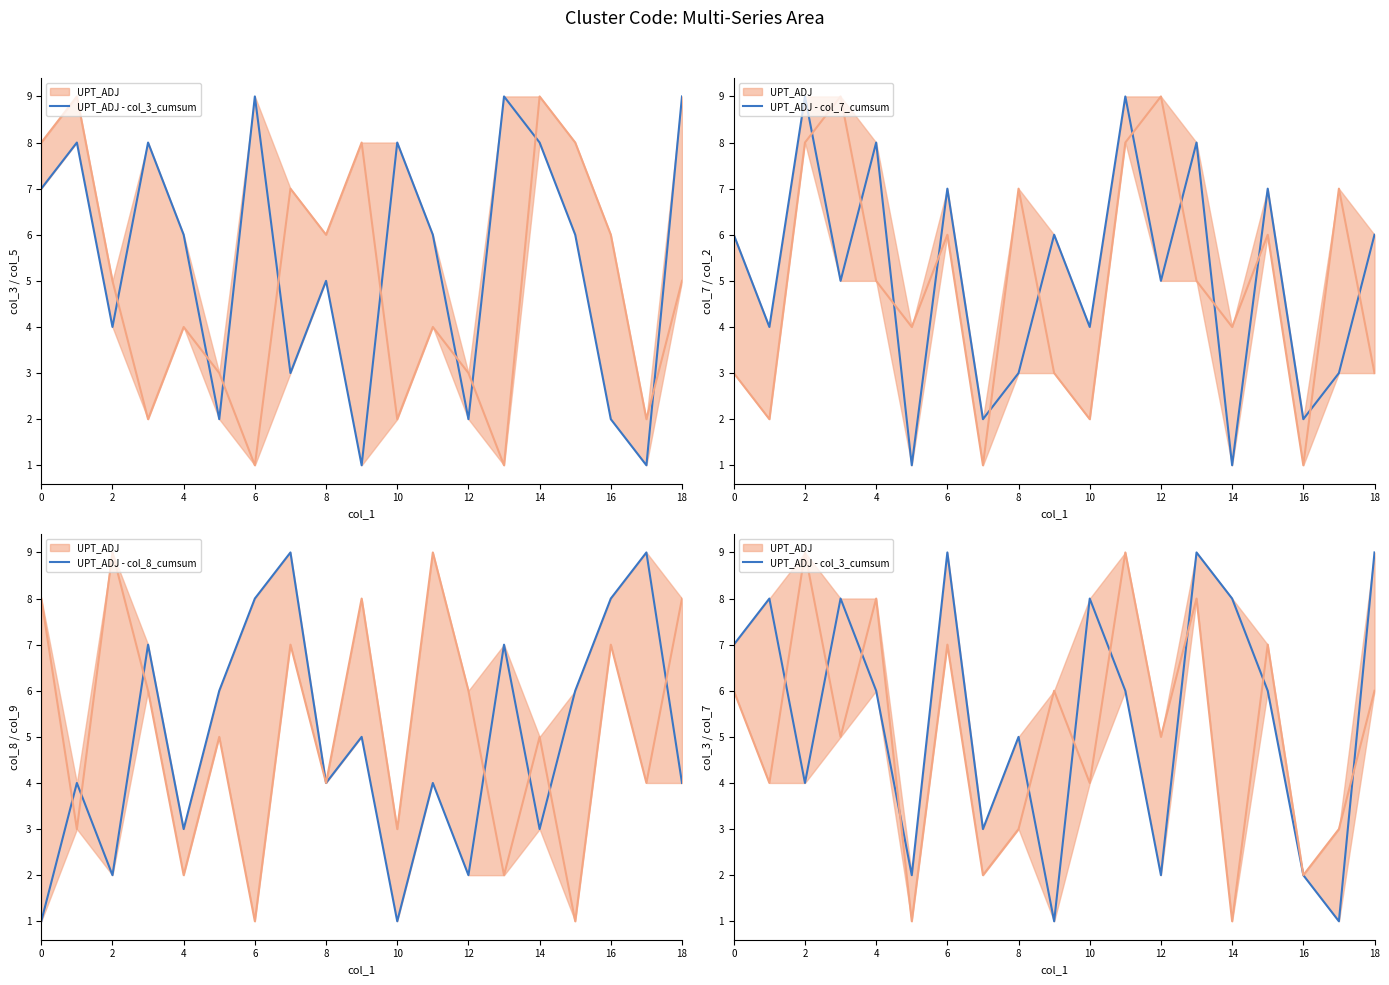

After their last crossing, which series has the higher values: UPT_ADJ - col_7_cumsum or UPT_ADJ - col_8_cumsum?

UPT_ADJ - col_7_cumsum